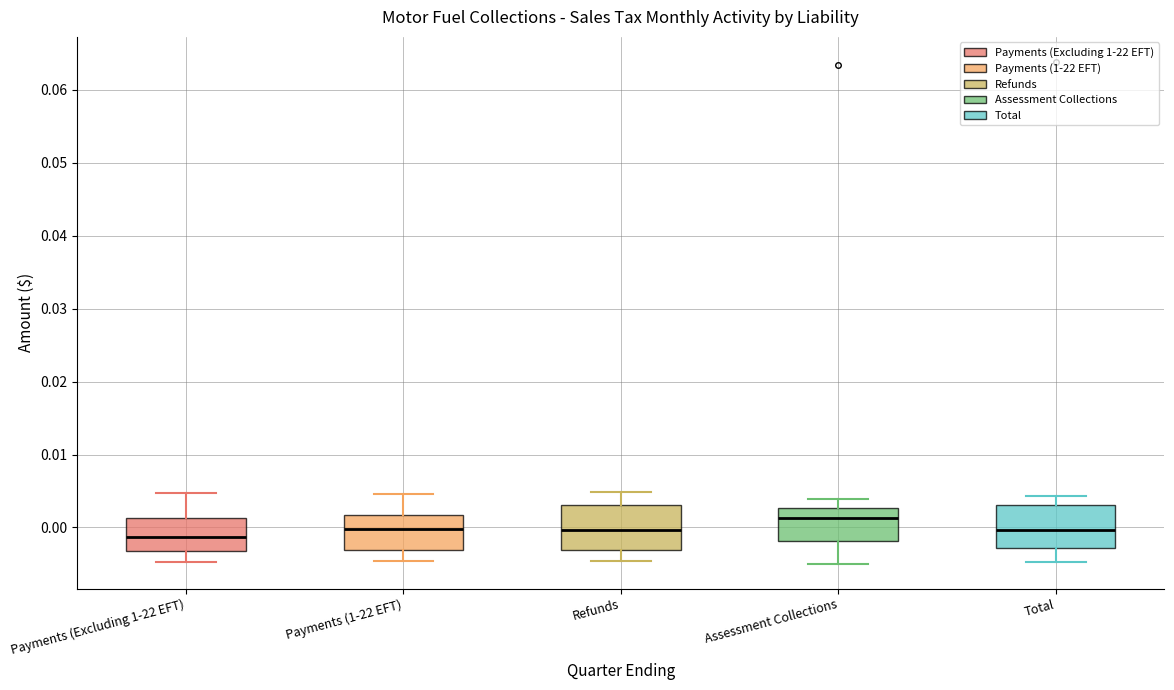

Reading left to right, transcribe this box plot: for each box, give where its median line is, the range the box spans, and where its two whiskers end, as read against the y-axis. The values are not printed on the chart, so give them approximately, as read against the axis.

Payments (Excluding 1-22 EFT): median -0.001, box -0.003 to 0.001, whiskers -0.005 to 0.005
Payments (1-22 EFT): median 0.000, box -0.003 to 0.002, whiskers -0.005 to 0.005
Refunds: median 0.000, box -0.003 to 0.003, whiskers -0.005 to 0.005
Assessment Collections: median 0.001, box -0.002 to 0.003, whiskers -0.005 to 0.004
Total: median 0.000, box -0.003 to 0.003, whiskers -0.005 to 0.004